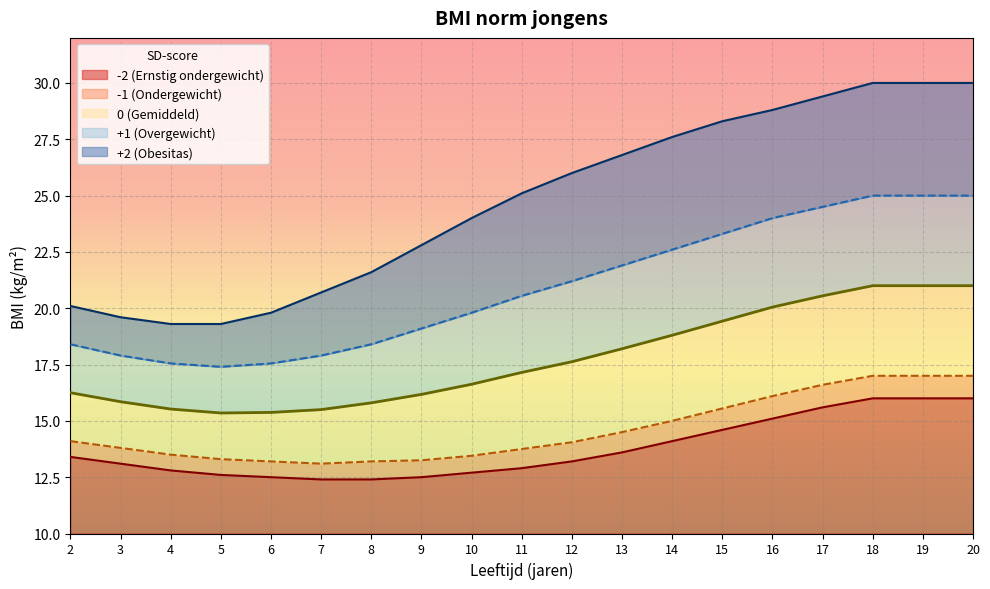

Which series has the largest range (max minus min)?

+2 (Obesitas)